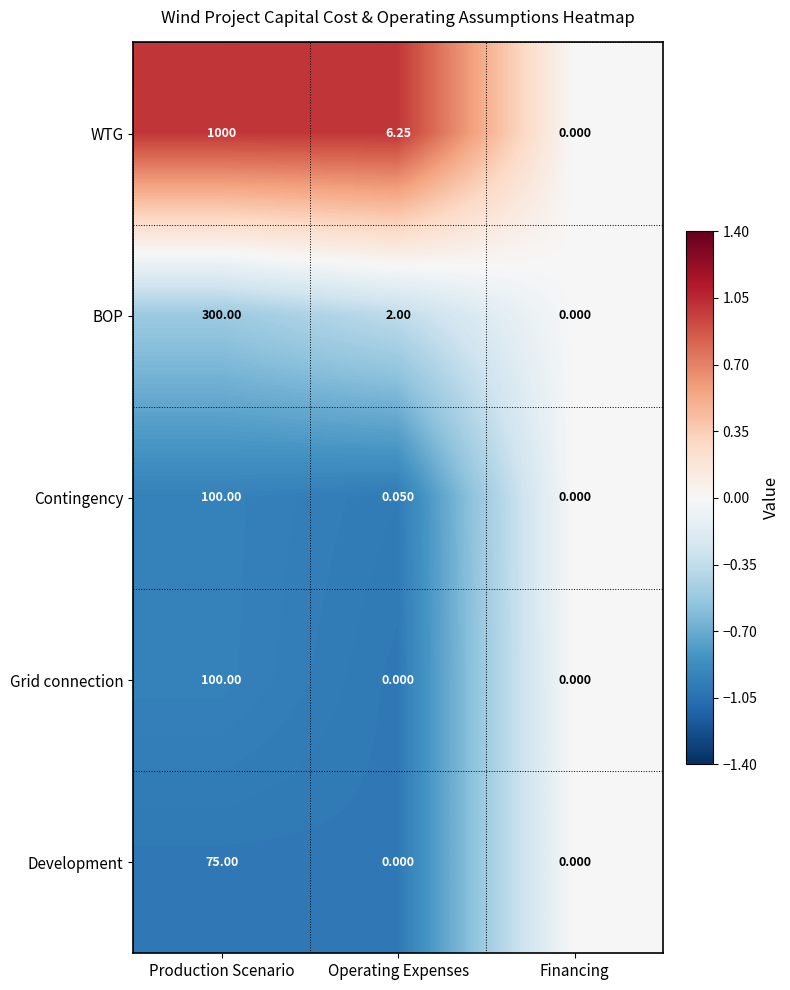

At which category is the sum across all series the highest?

Production Scenario